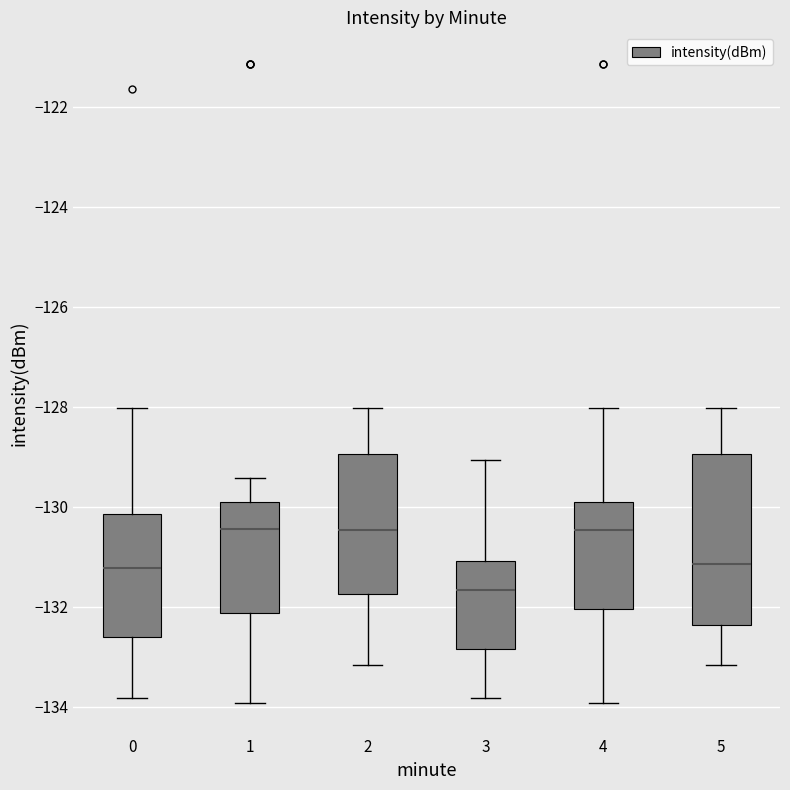

Where does the median line of the box at x = 2 sit on the y-axis? The values are not printed on the chart, so give them approximately, as read against the axis.

-130.4